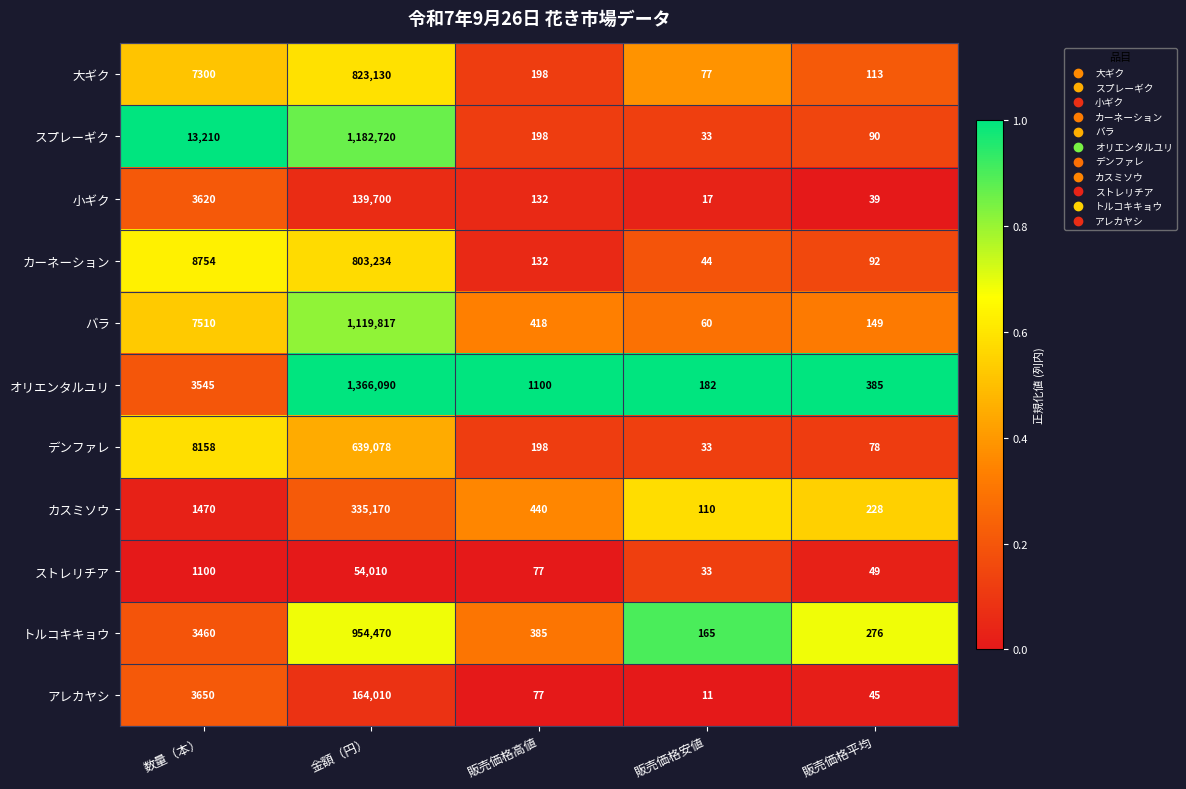

Which series has the largest total across all categories?

オリエンタルユリ